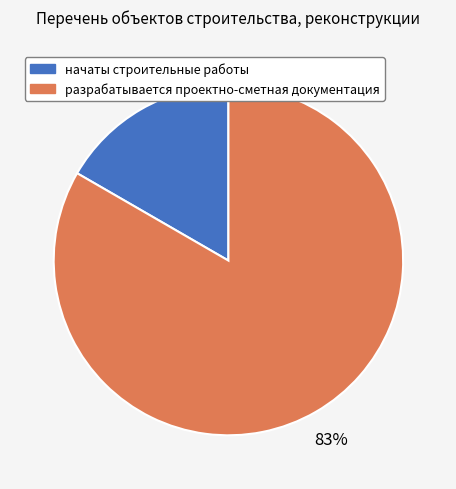

The начаты строительные работы slice represents 8% of the pie. True or false?

False